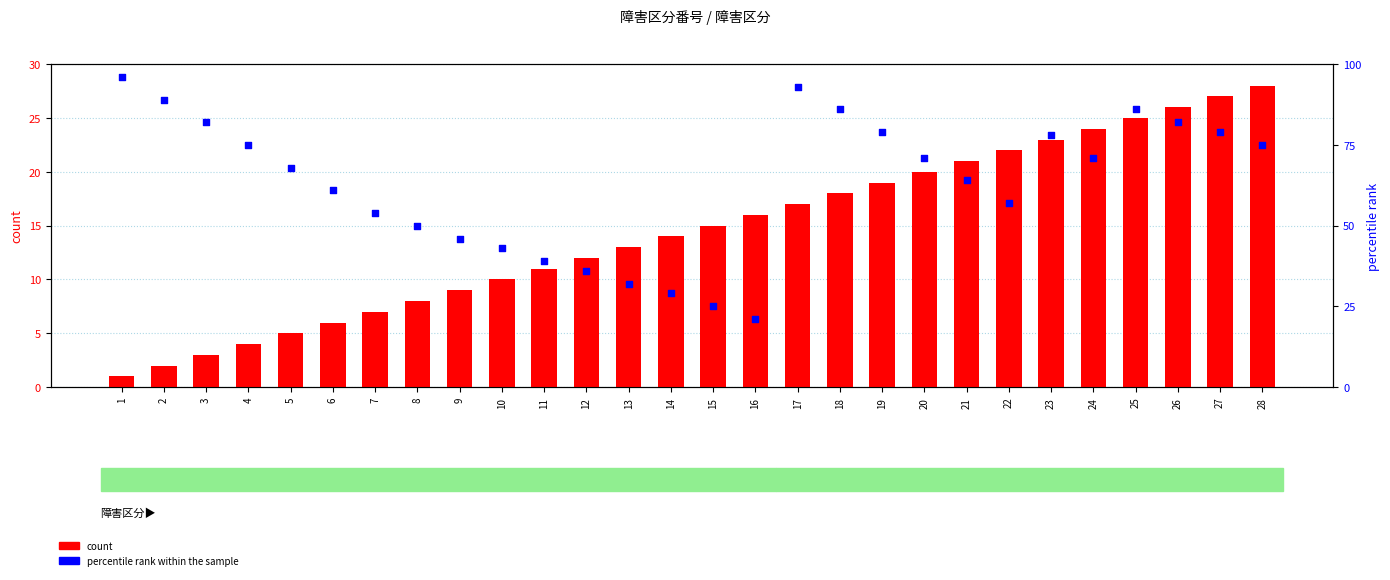

Which series contains the highest Y value?

percentile rank within the sample